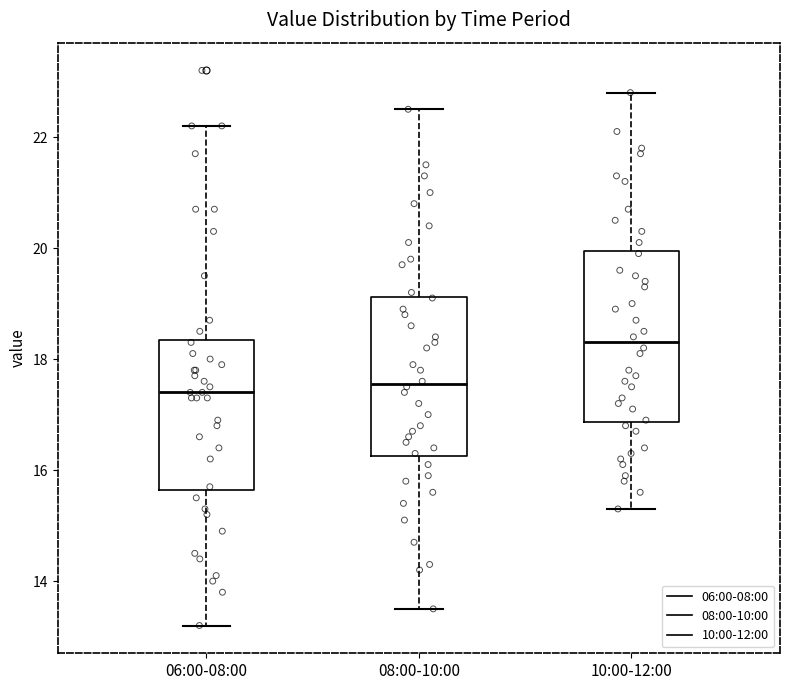

Where is the upper edge of the box for 08:00-10:00 on the y-axis? The values are not printed on the chart, so give them approximately, as read against the axis.

19.2